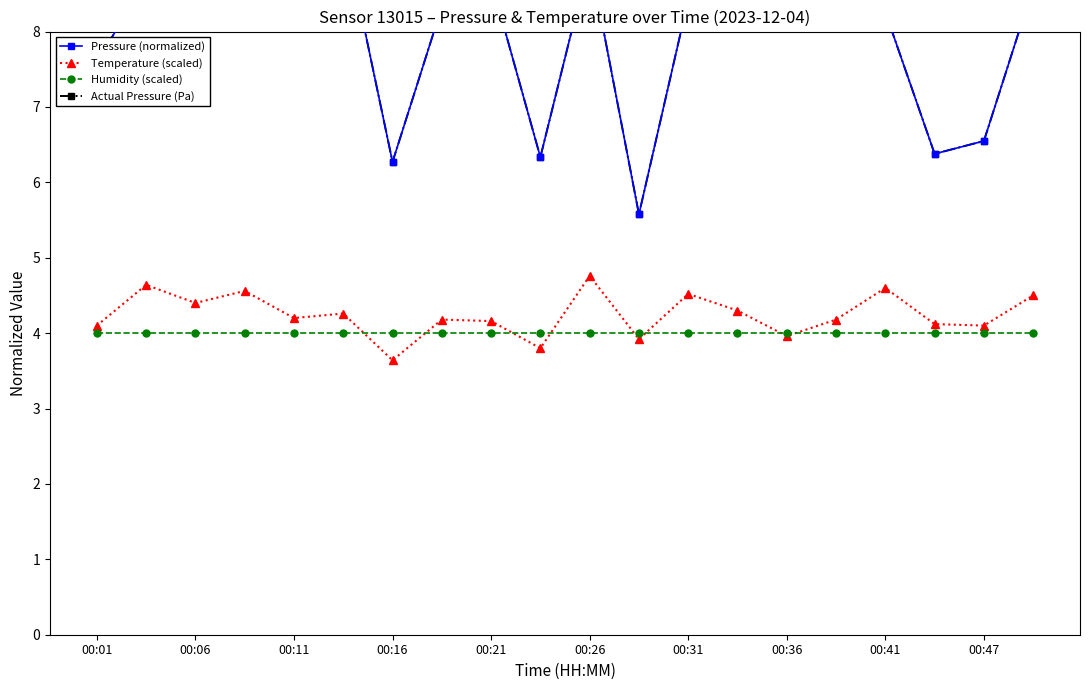

Is it true that Humidity (scaled) equals 5.6 at 00:41?

False